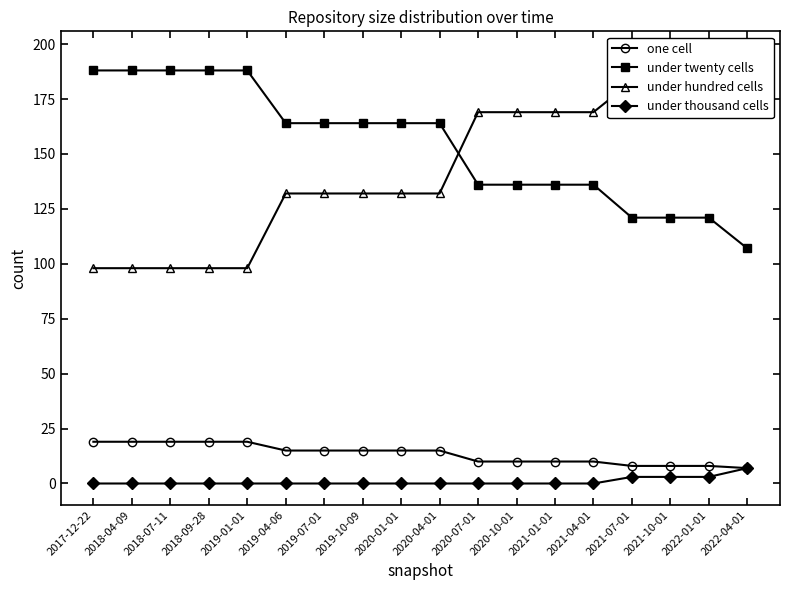

True or false: under hundred cells and under twenty cells intersect in this chart.

True